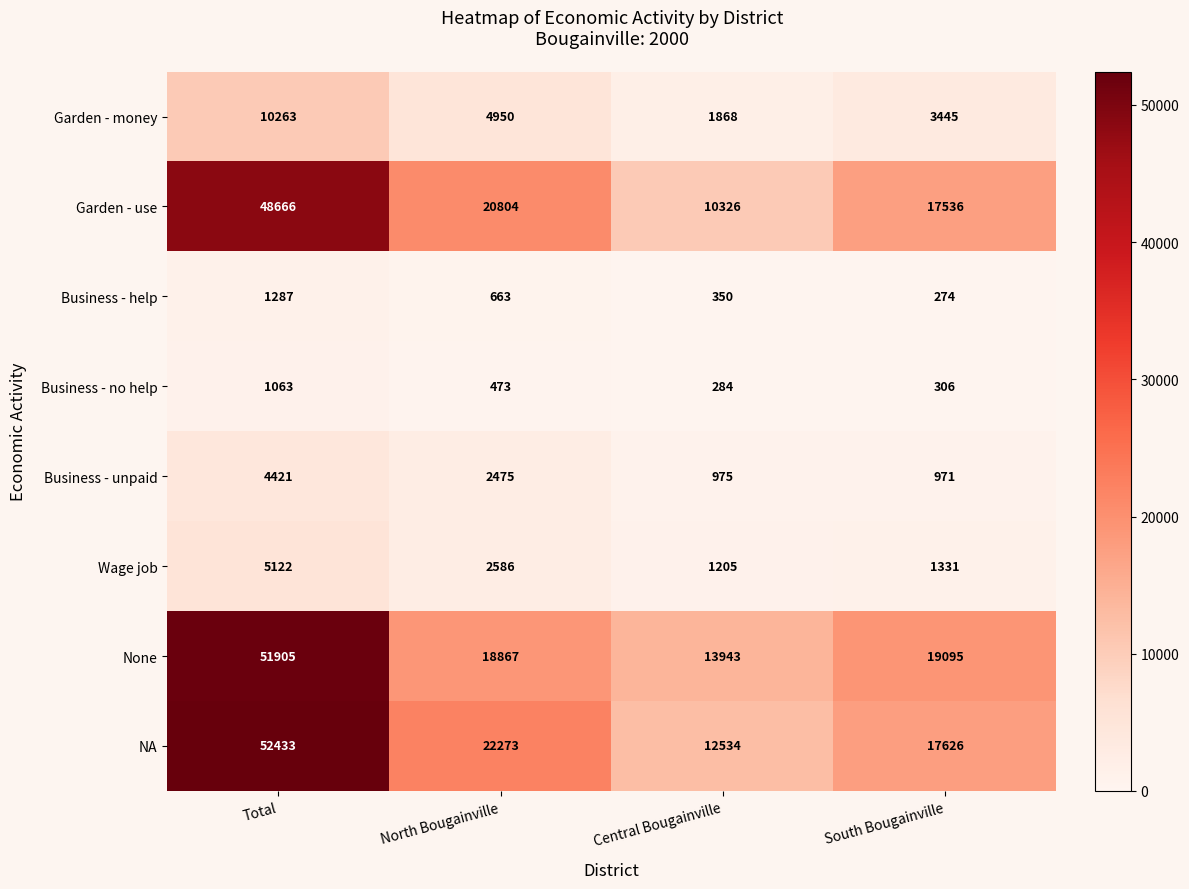

Which series changed the most between Total and Central Bougainville?

NA